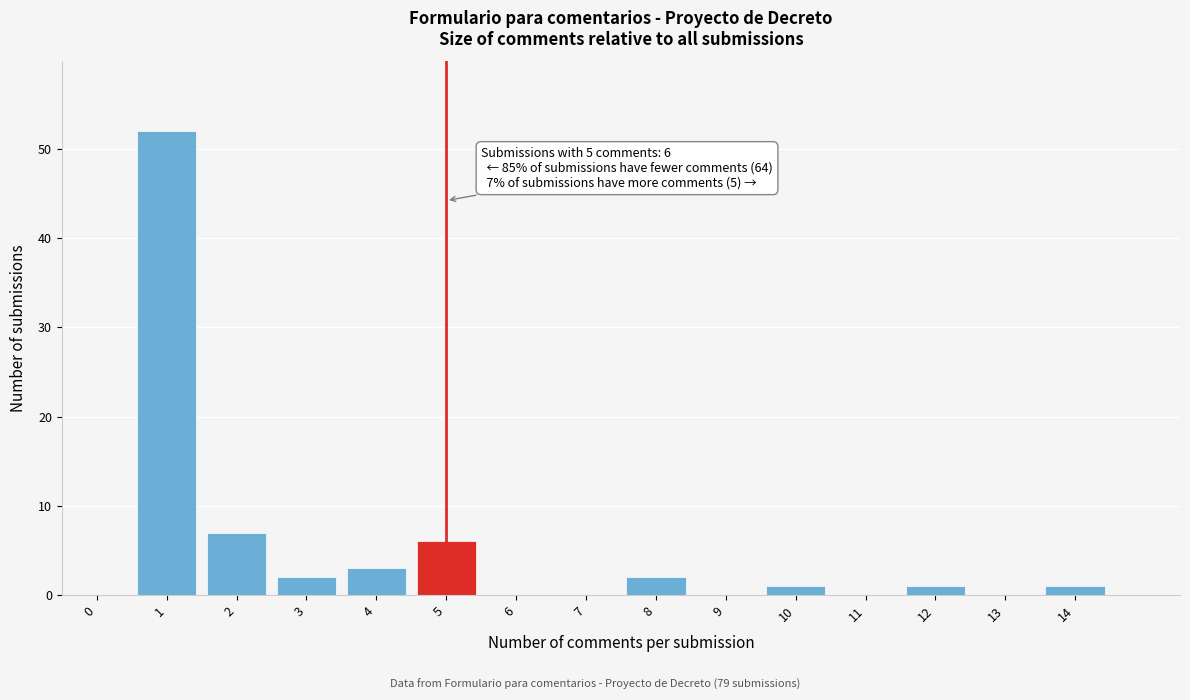

Reading left to right, transcribe all the data shown in this chart.

0=0	1=52	2=7	3=2	4=3	5=6	6=0	7=0	8=2	9=0	10=1	11=0	12=1	13=0	14=1